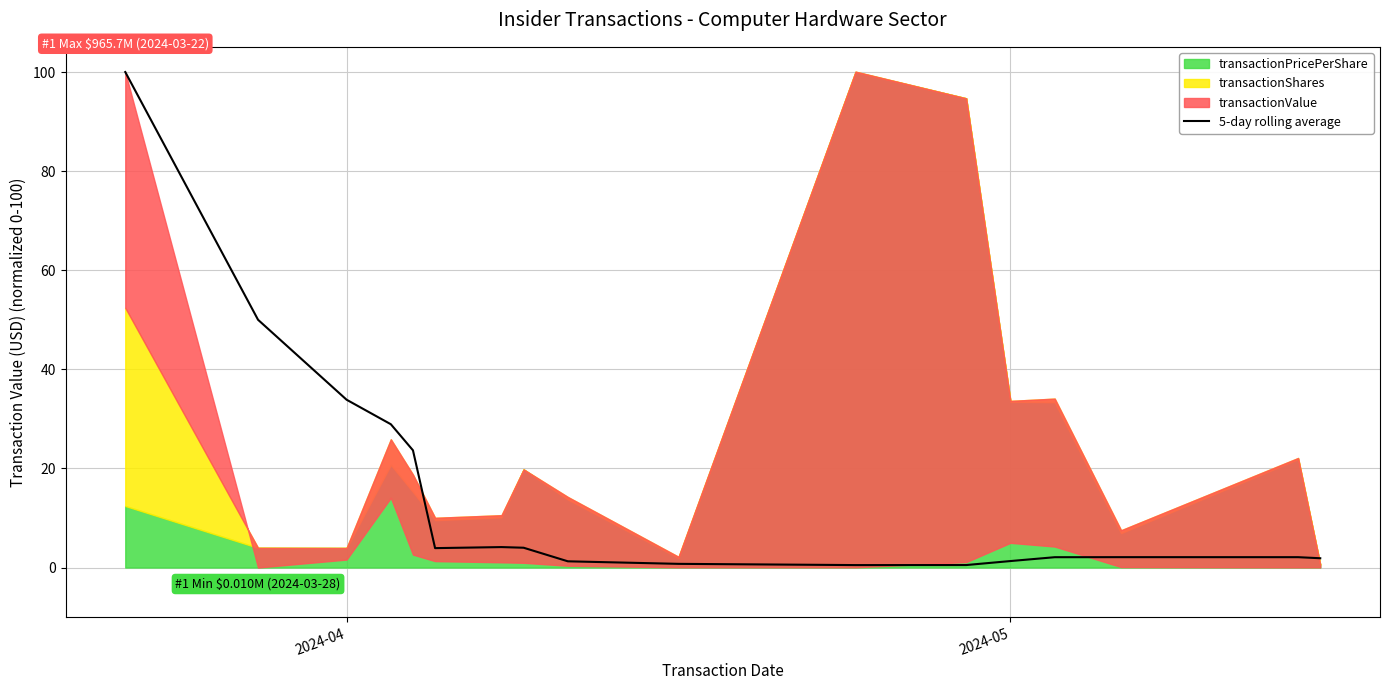

Where does the data first go above 2?

2024-04